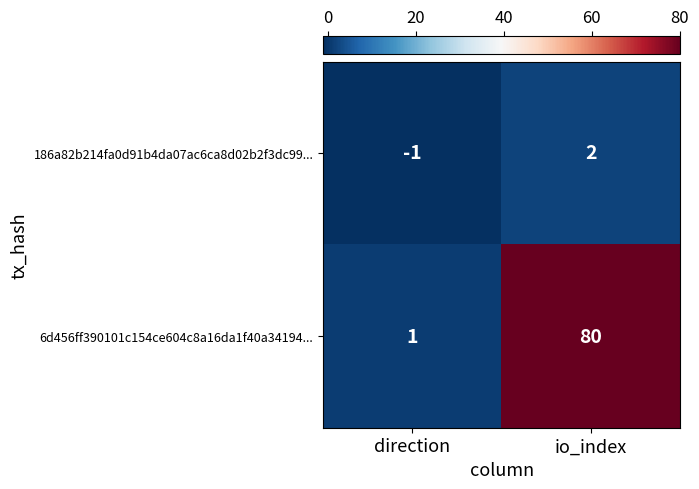

What is the spread (max minus min) of values at direction?

2